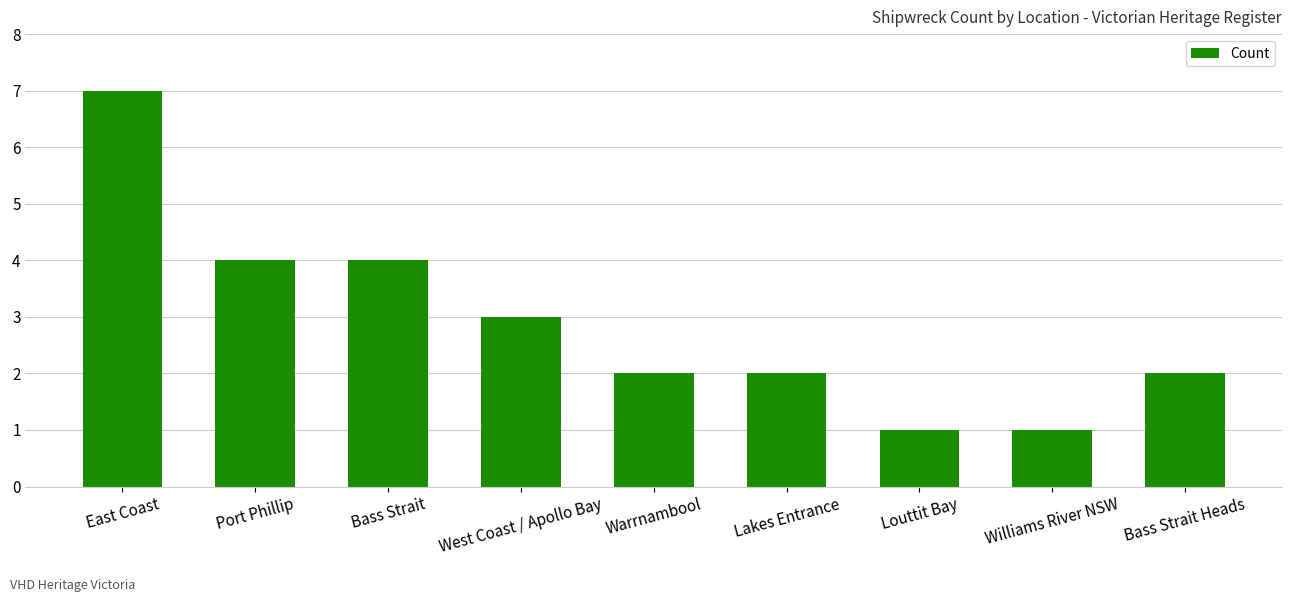

Reading left to right, what are all the values shown in this chart?

East Coast=7	Port Phillip=4	Bass Strait=4	West Coast / Apollo Bay=3	Warrnambool=2	Lakes Entrance=2	Louttit Bay=1	Williams River NSW=1	Bass Strait Heads=2